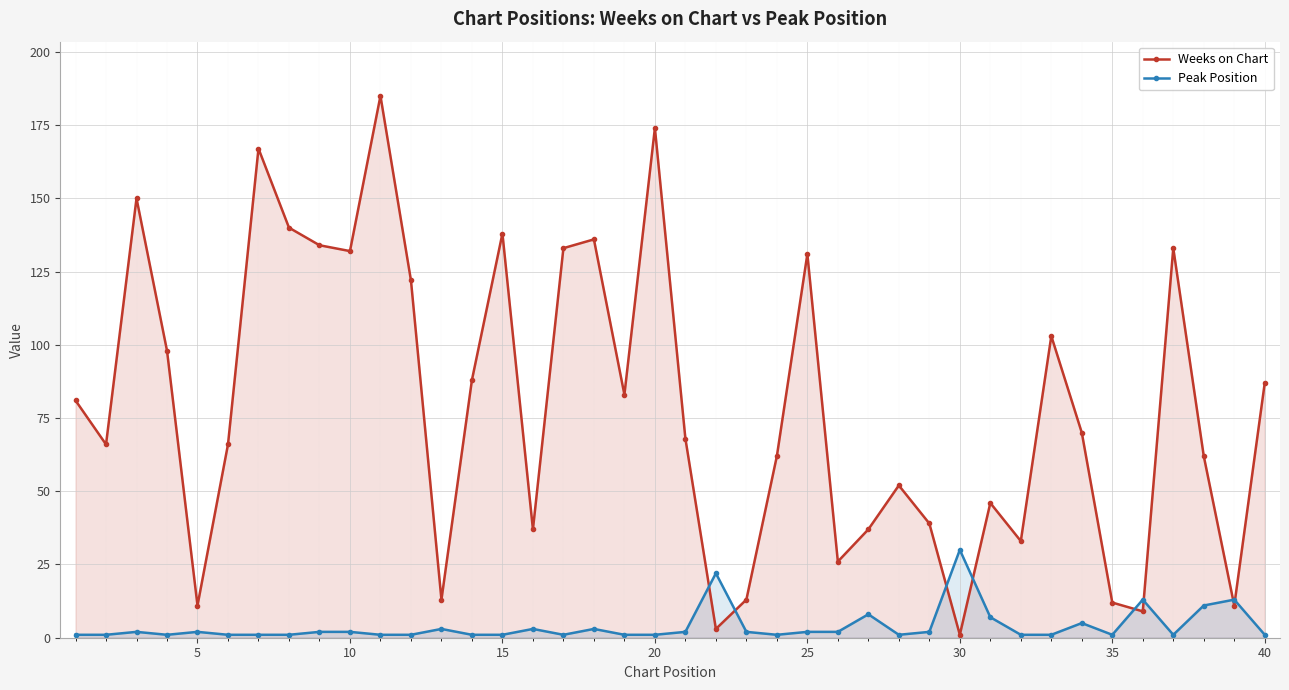

True or false: Weeks on Chart and Peak Position cross at least once.

True